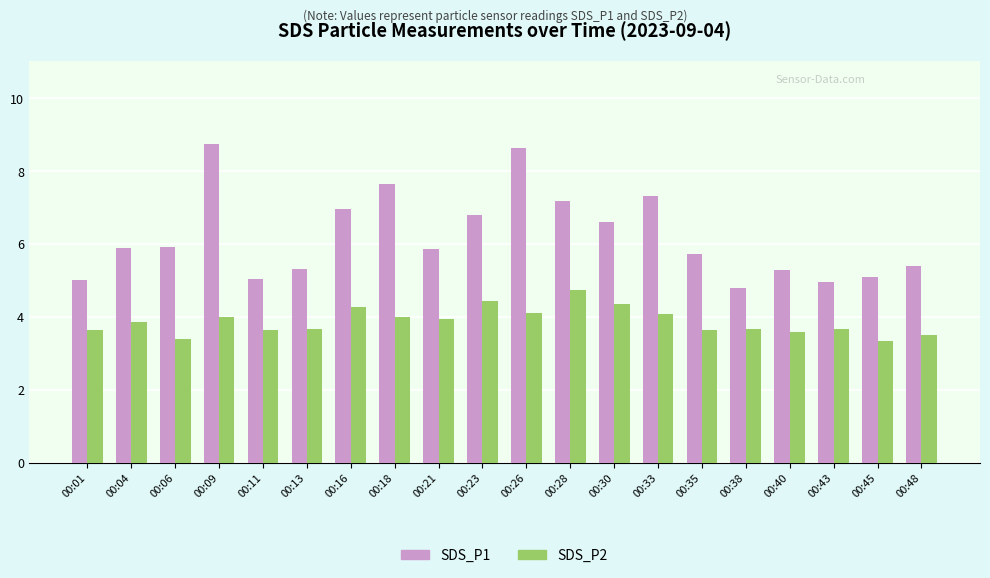

How many distinct data groups are displayed?

2